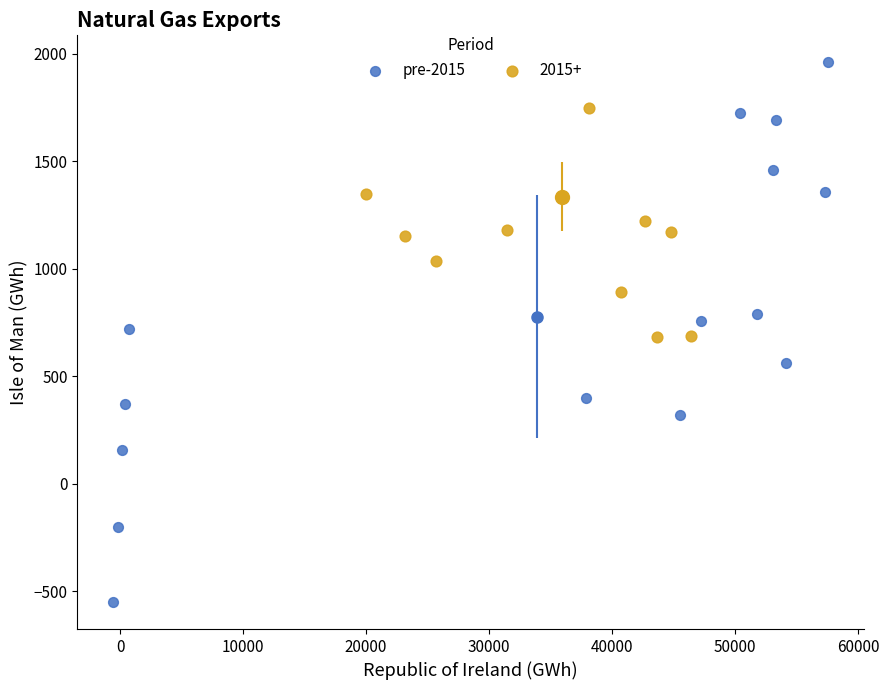

Which series reaches the minimum Y coordinate?

pre-2015